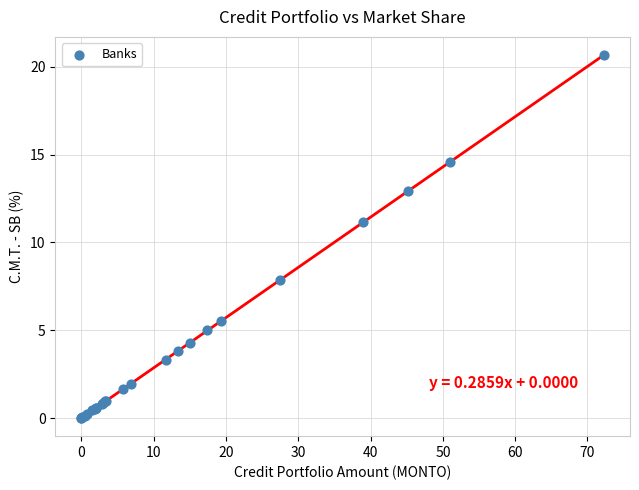

What Y value in the scatter plot is closest to 10?

11.1